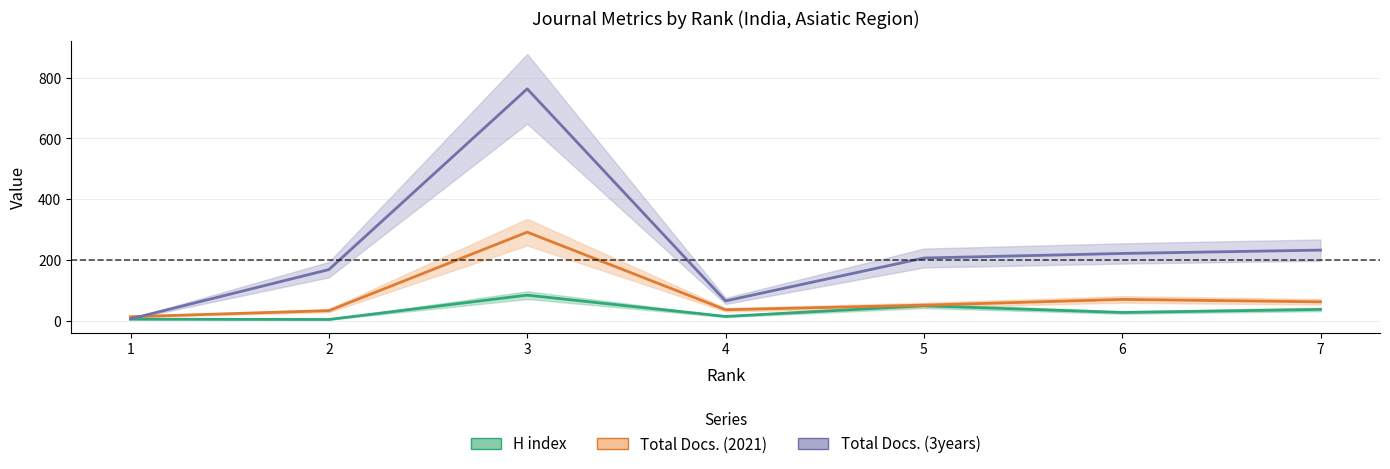

At which category is the sum across all series the highest?

3